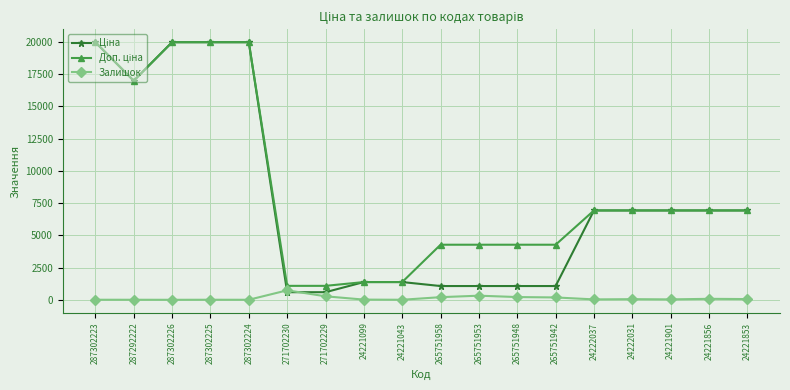

The Залишок series shows 320.0 at 265751953. True or false?

True